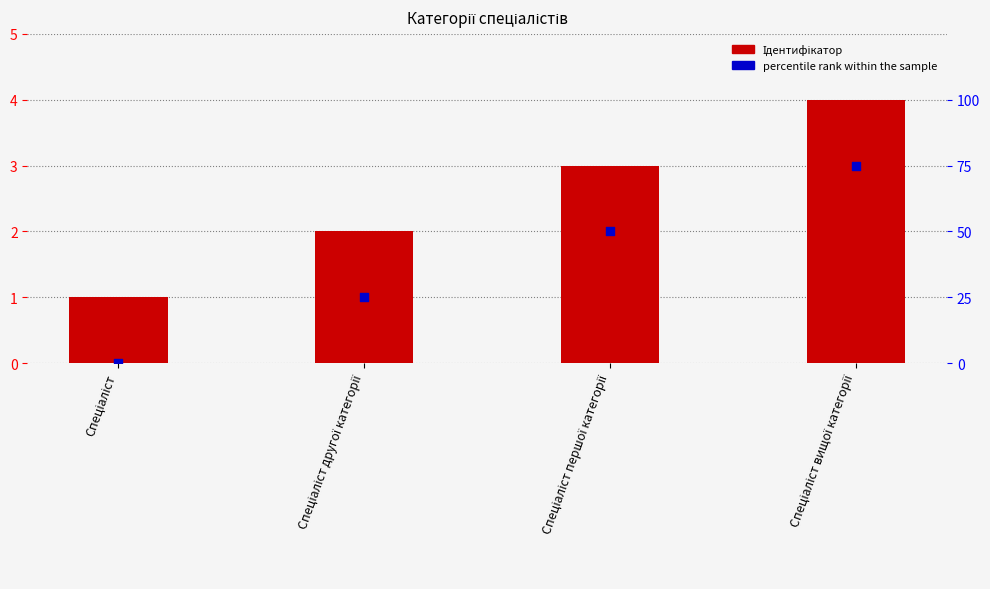

Which series has the largest total across all categories?

percentile rank